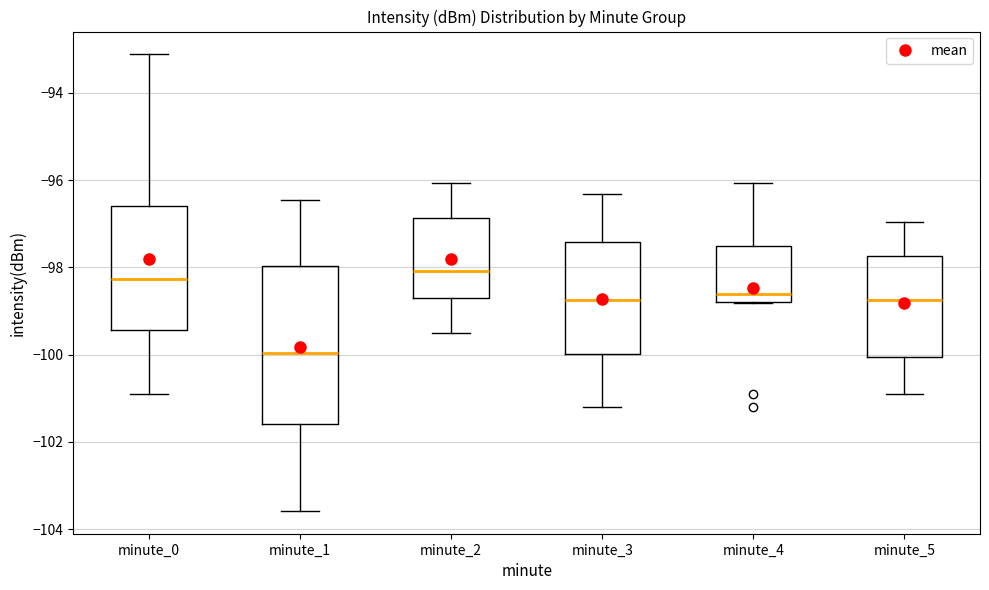

Where does the median line of the box for minute_4 sit on the y-axis? The values are not printed on the chart, so give them approximately, as read against the axis.

-98.6